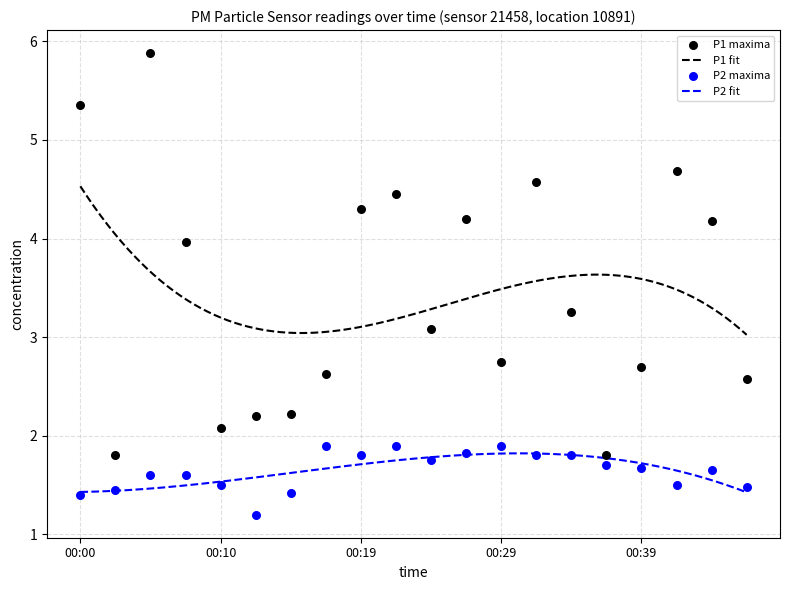

Which series has the largest Y range (max minus min)?

P1